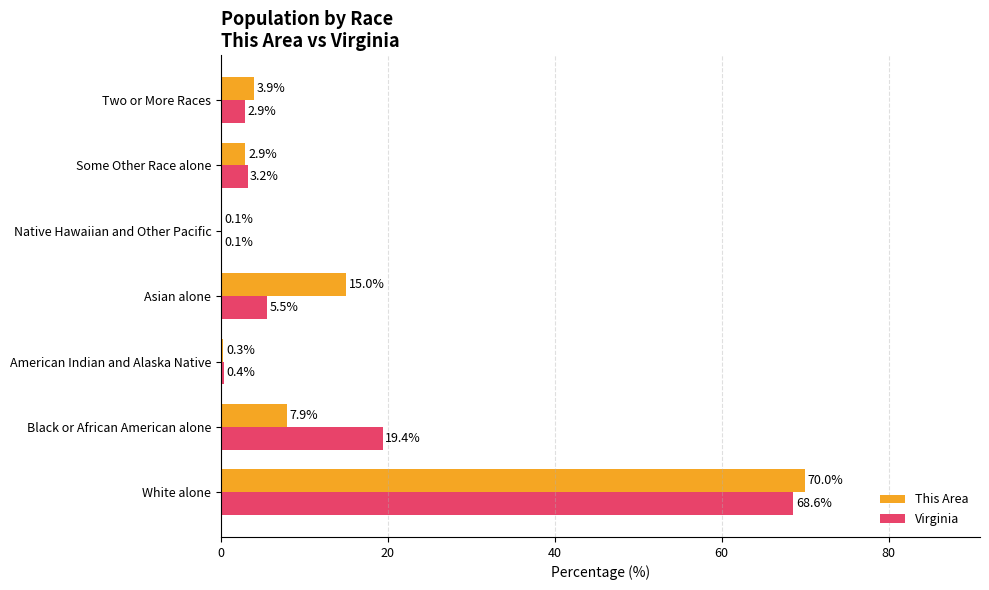

Count the number of data series in this chart.

2